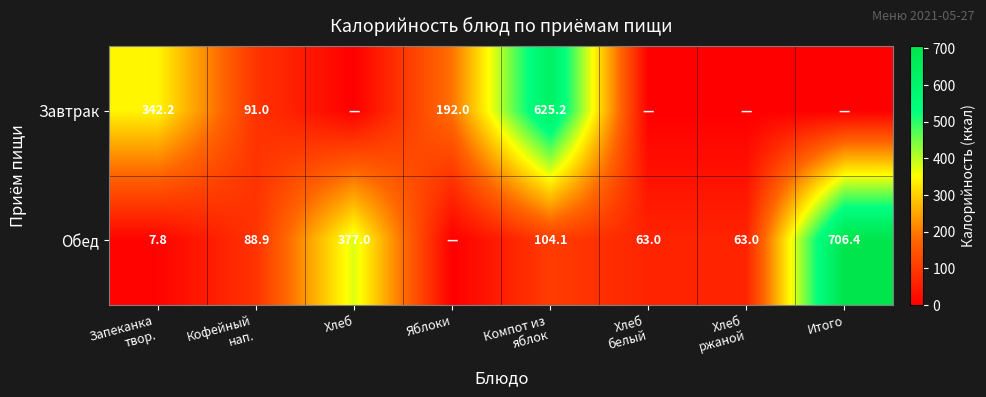

Is it true that Завтрак equals 254.2 at Яблоки?

False